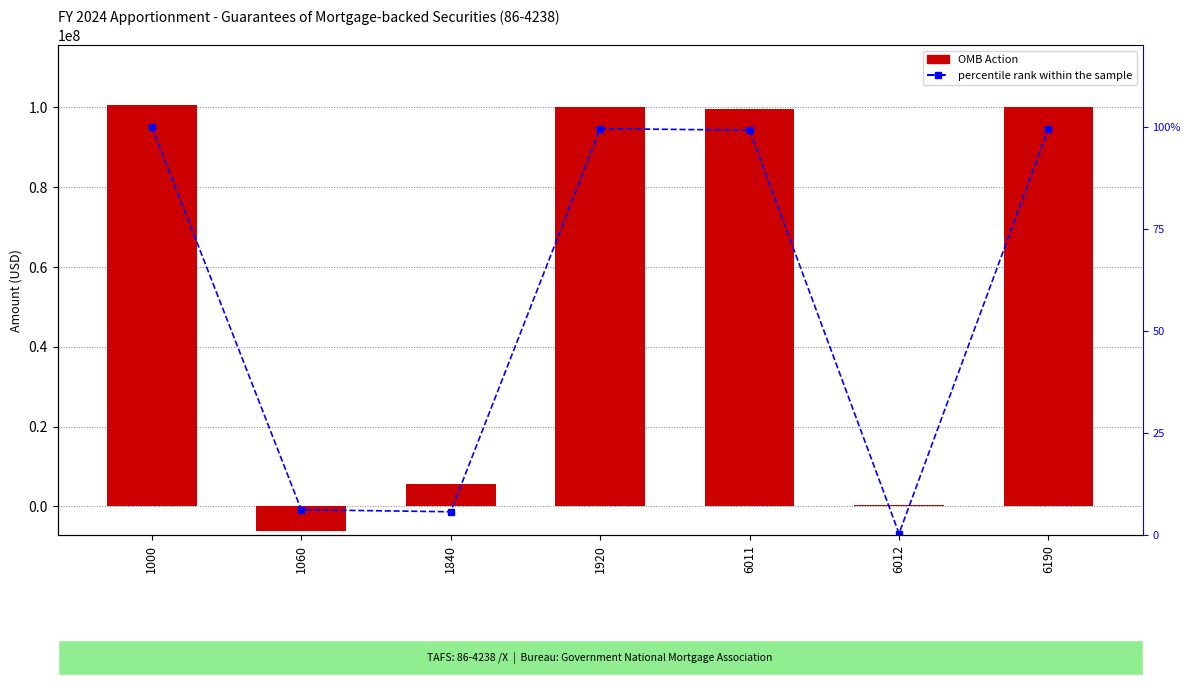

The value of percentile rank within the sample at 6190 is 99.5. True or false?

True